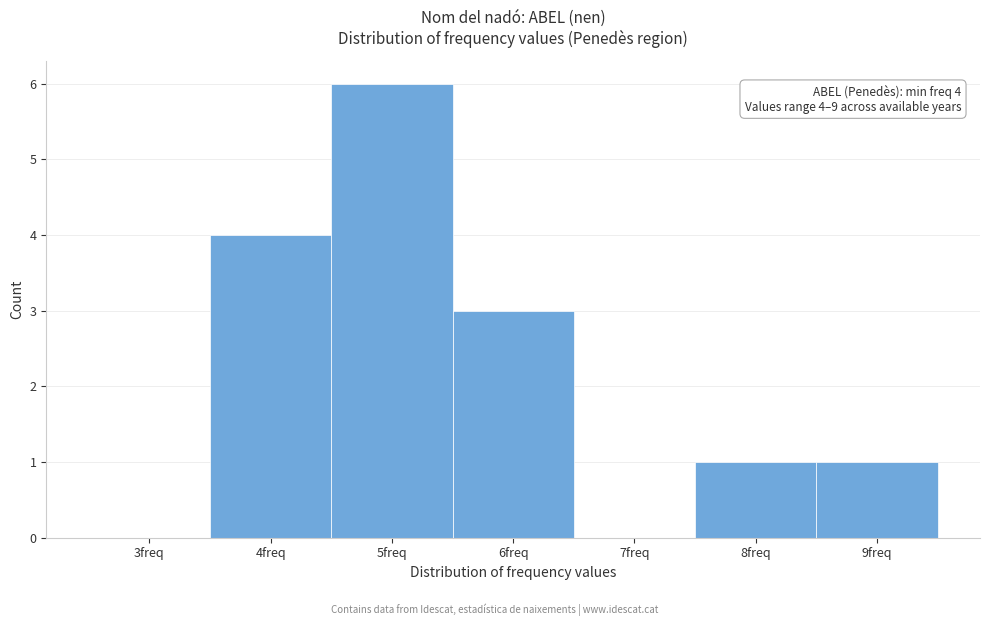

Reading left to right, extract all data points from this chart.

3freq=0	4freq=4	5freq=6	6freq=3	7freq=0	8freq=1	9freq=1